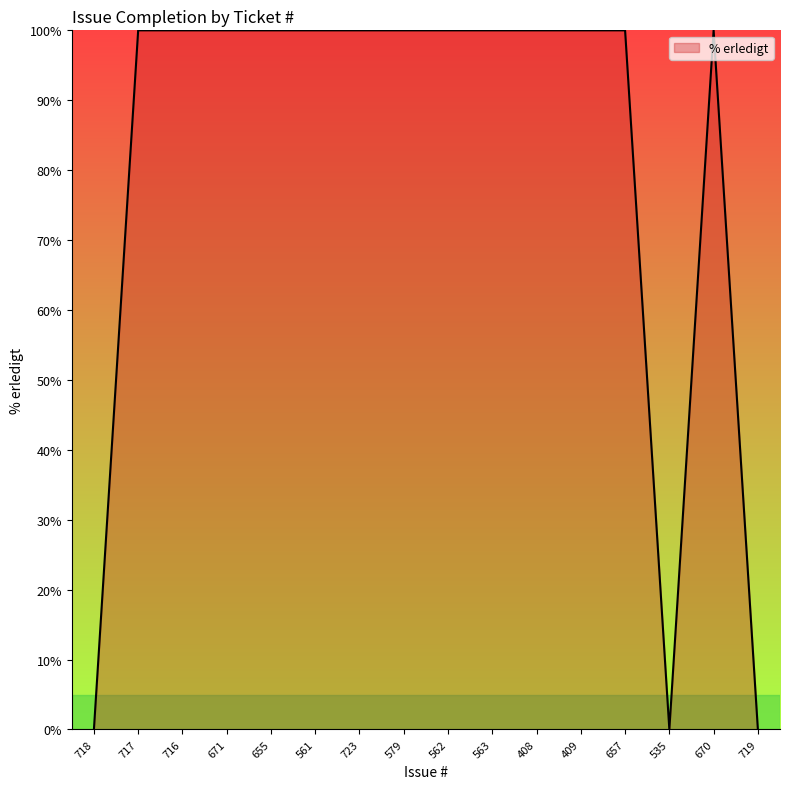

Is it true that the value at 562 is 100?

True